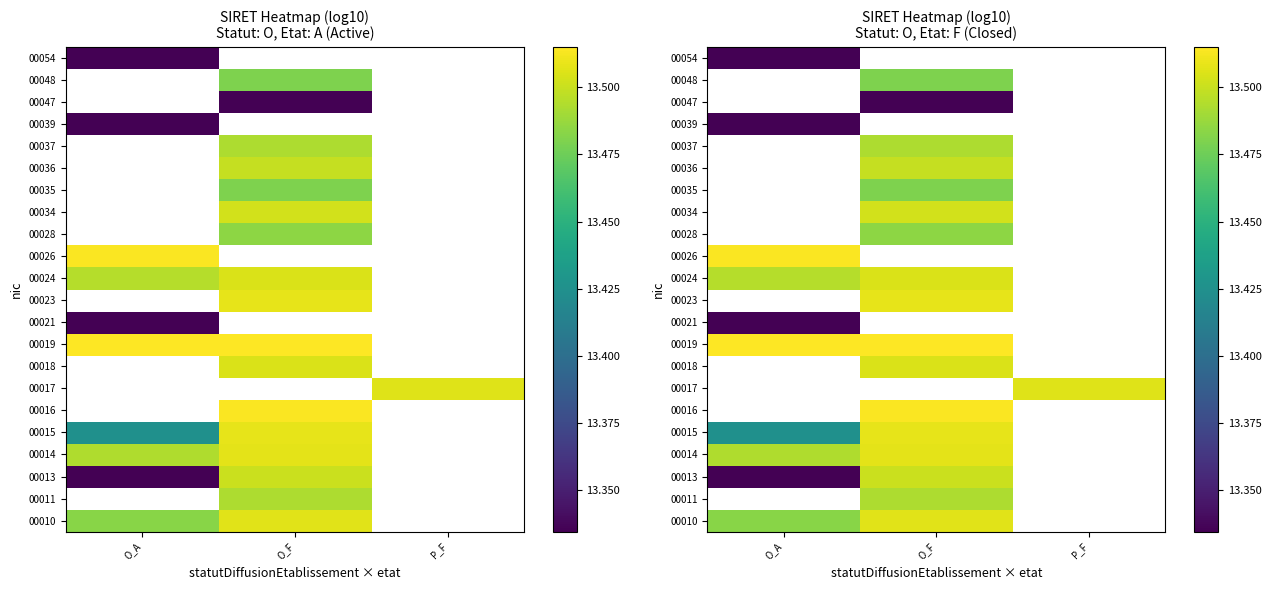

Where is 00021 nearest to the value 13?

O_A